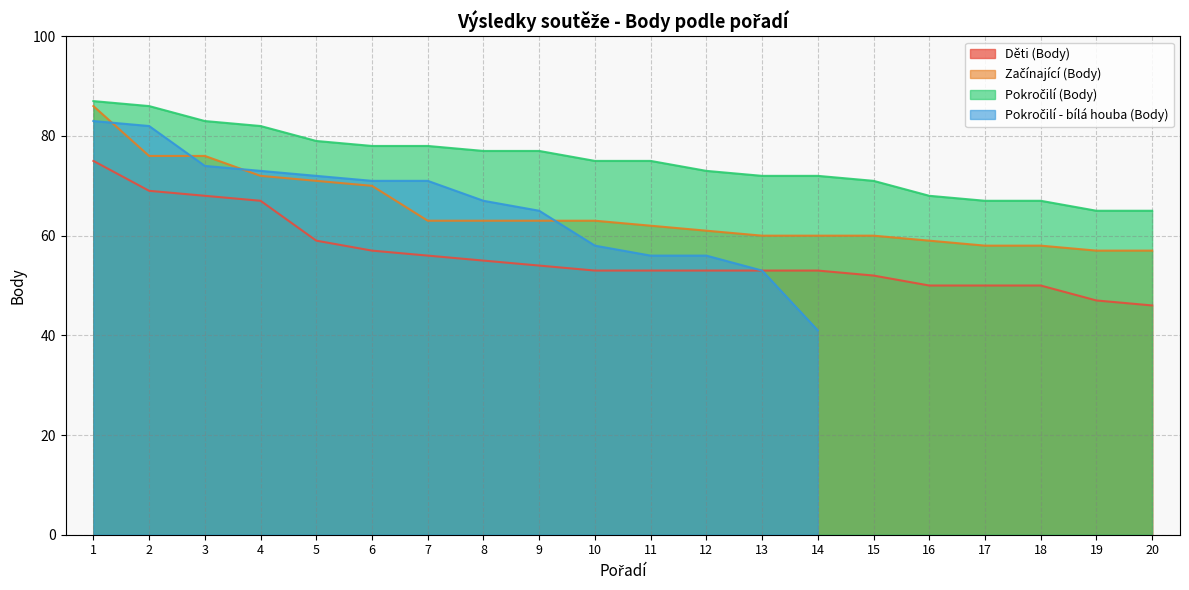

What value does the Děti (Body) series have at 7, to the nearest 5?

55